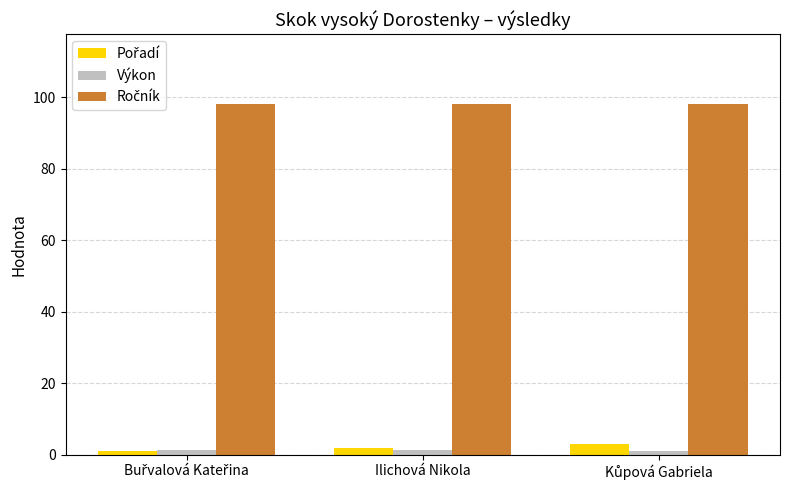

What is the greatest value displayed?

98.0